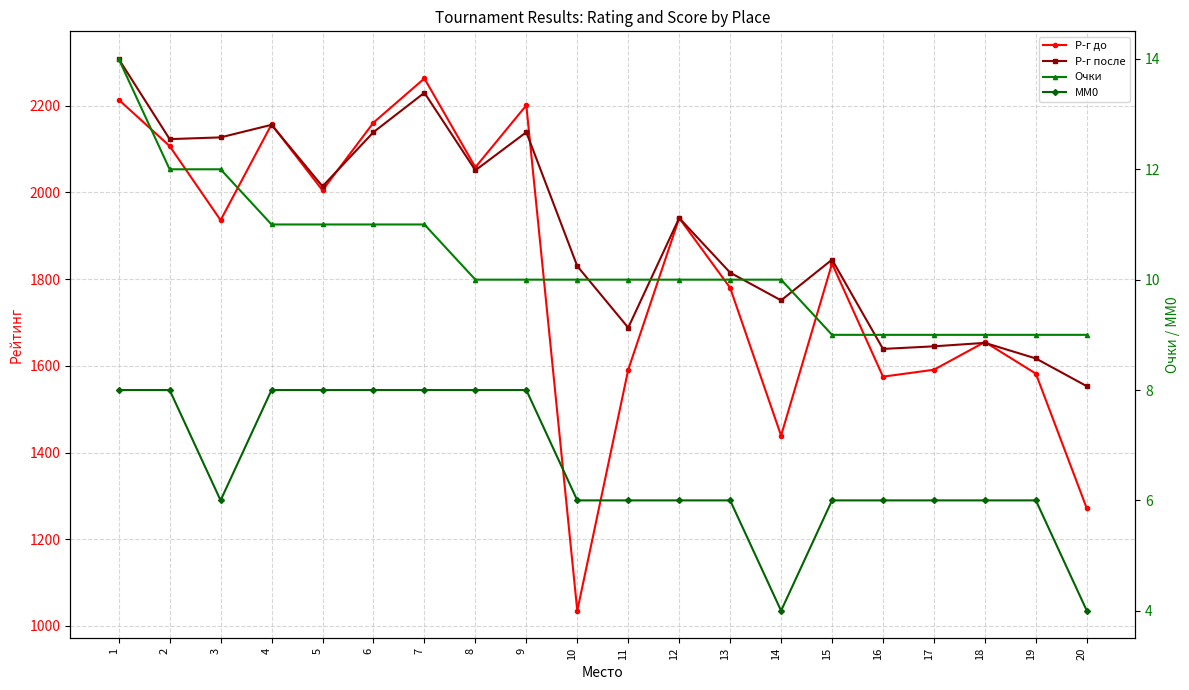

True or false: Очки has more than 0 interior local peaks.

False